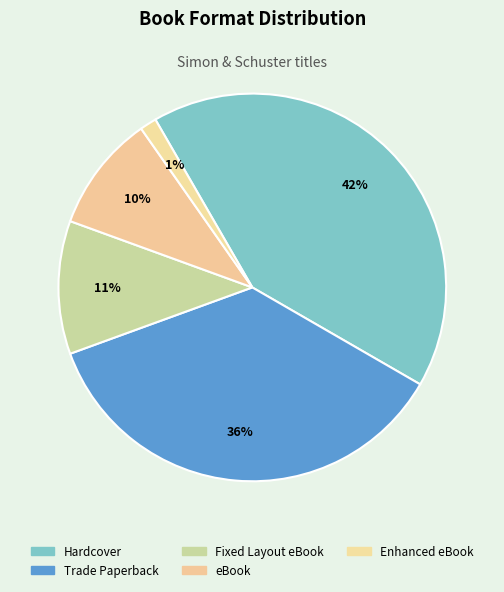

Rank the categories by value from lowest to highest.

Enhanced eBook, eBook, Fixed Layout eBook, Trade Paperback, Hardcover